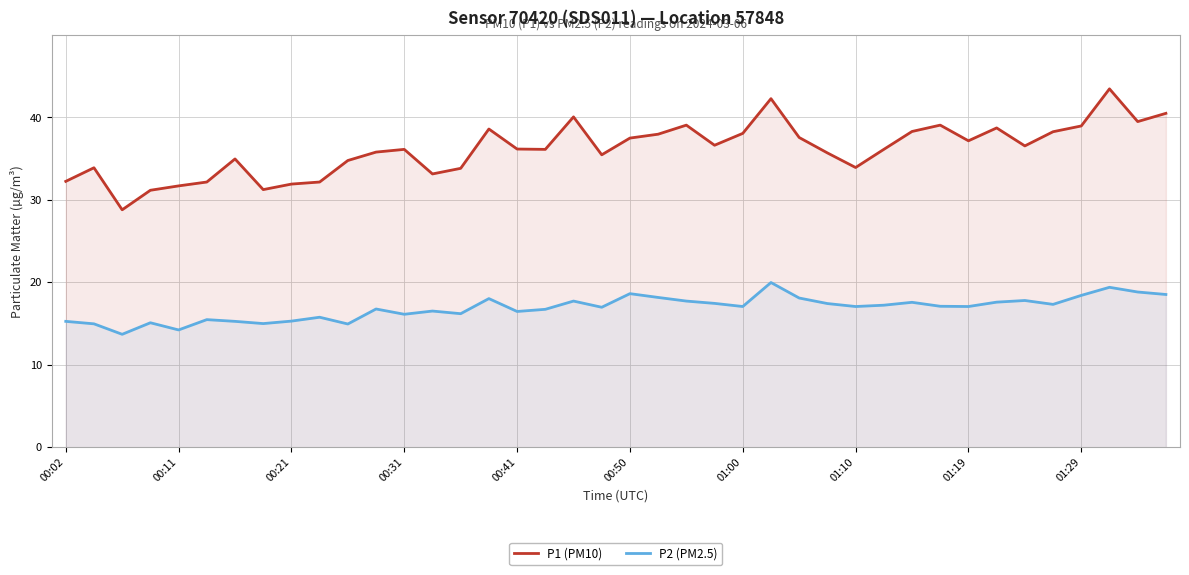

The value of P1 (PM10) at 00:50 is 21.1. True or false?

False